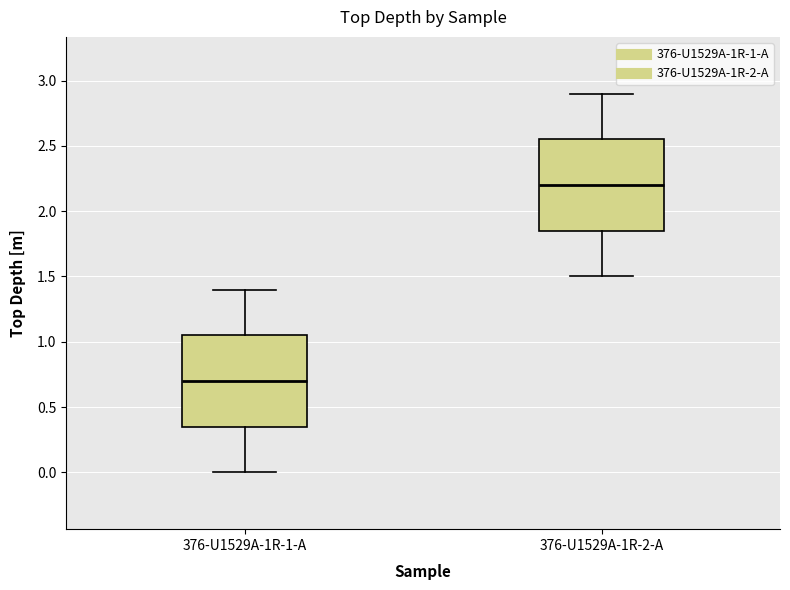

Which box has the lowest median line?

376-U1529A-1R-1-A